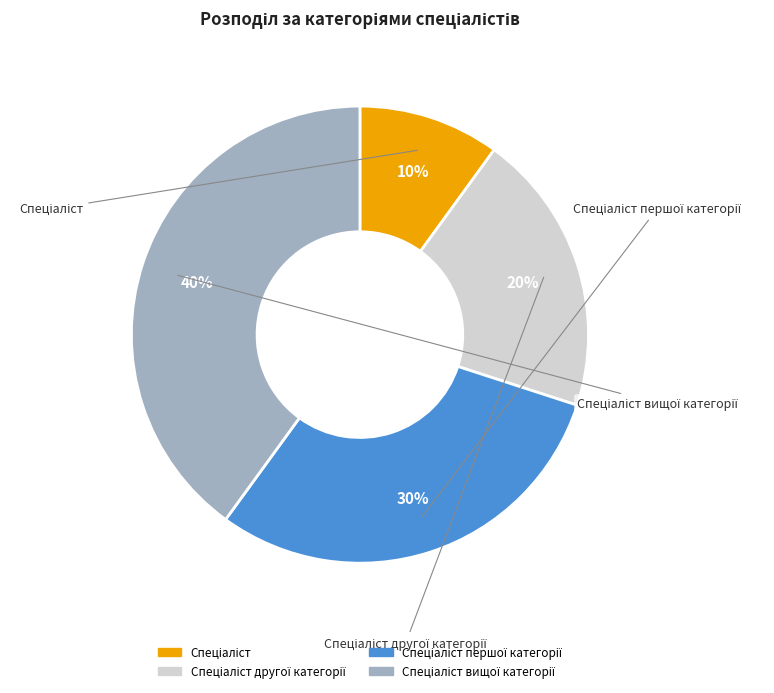

To the nearest percent, what is the average slice percentage?

25%